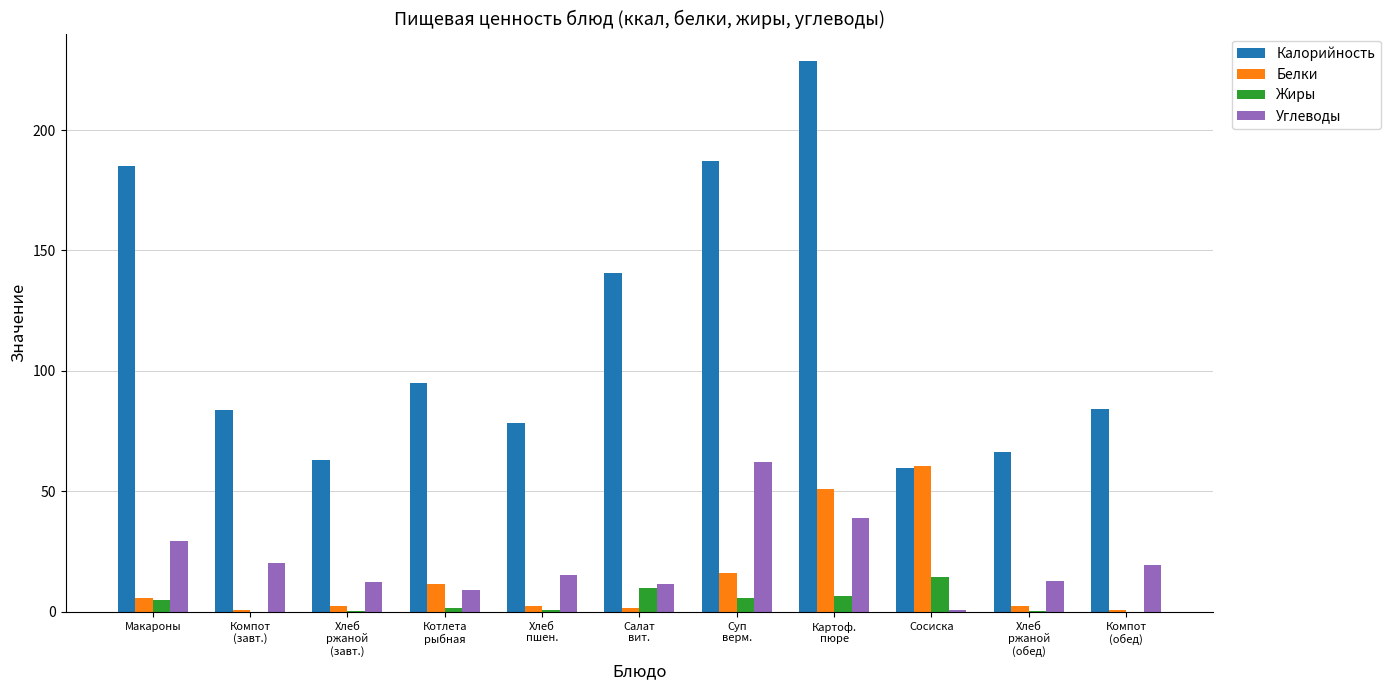

What is the total value across all series at Хлеб
ржаной
(обед)?

82.0